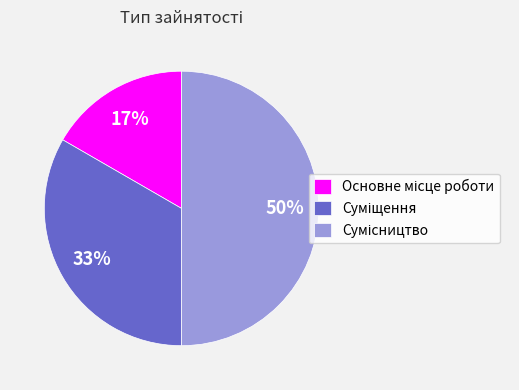

To the nearest percent, what is the average slice percentage?

33%